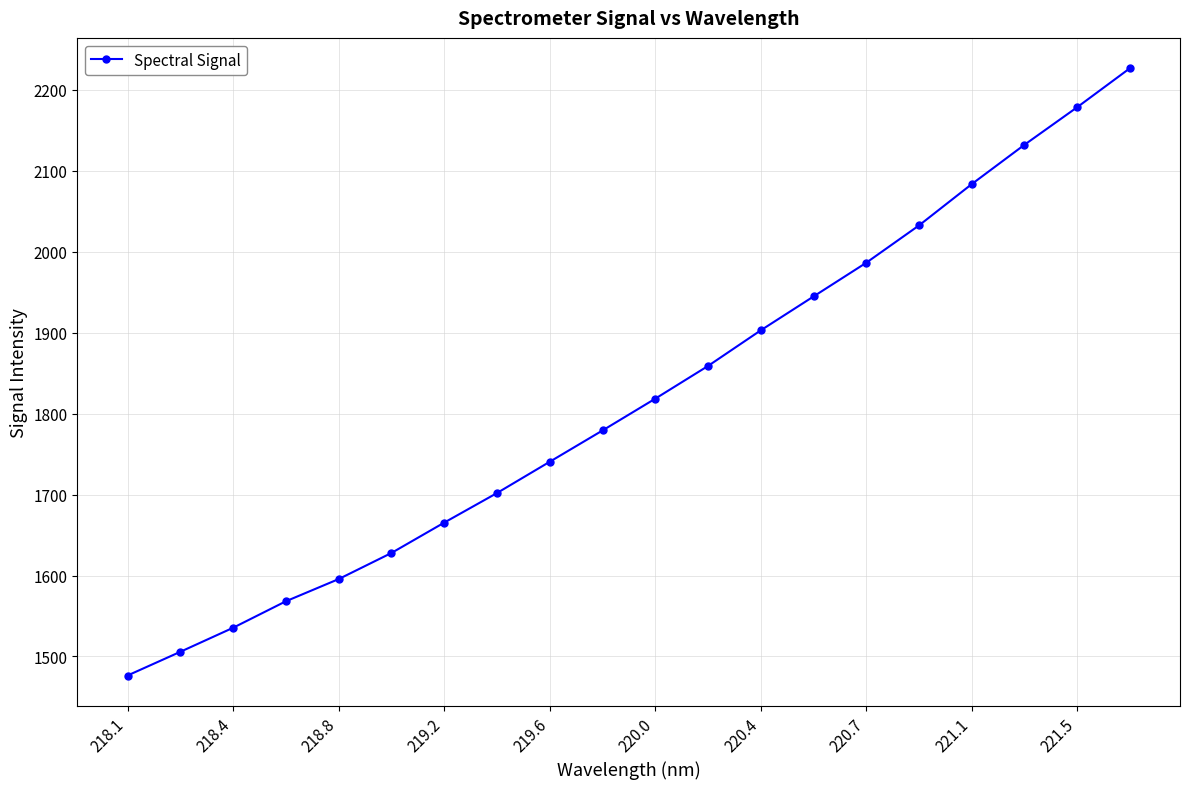

Reading left to right, transcribe all the data shown in this chart.

1476.5	1505.8	1535.5	1568.2	1595.7	1627.9	1665.4	1702.0	1740.6	1779.2	1818.5	1859.0	1903.0	1944.8	1986.5	2032.6	2083.6	2132.2	2178.6	2226.7